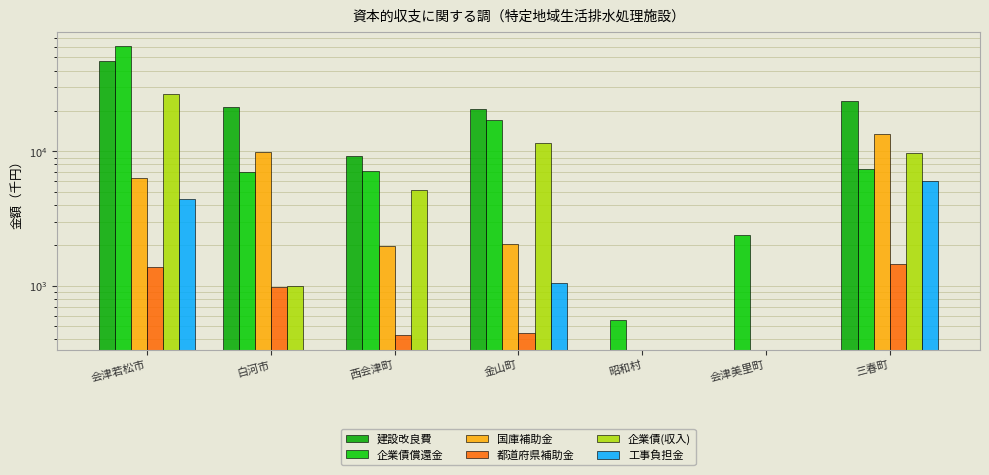

Which series has the largest total across all categories?

建設改良費